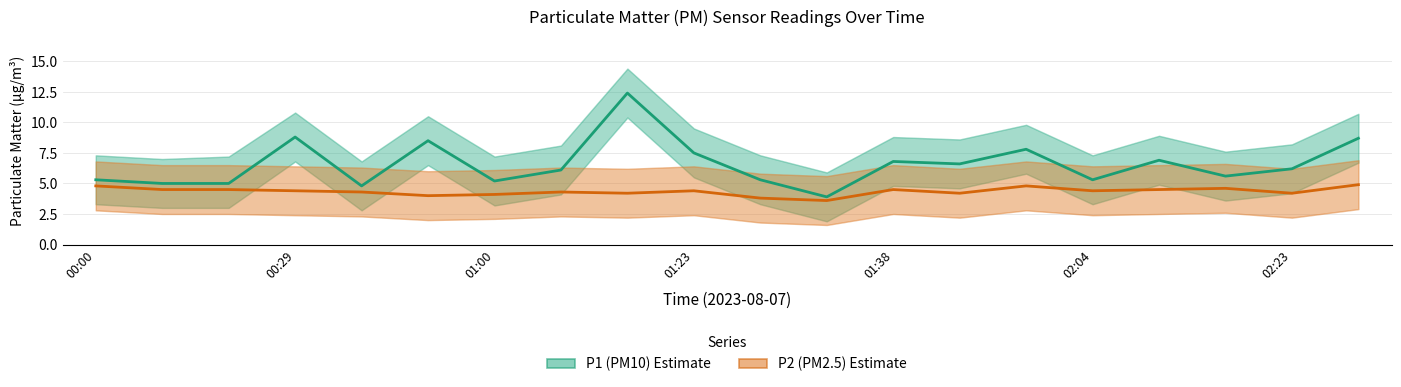

Does the chart display data point markers on the line(s)?

No